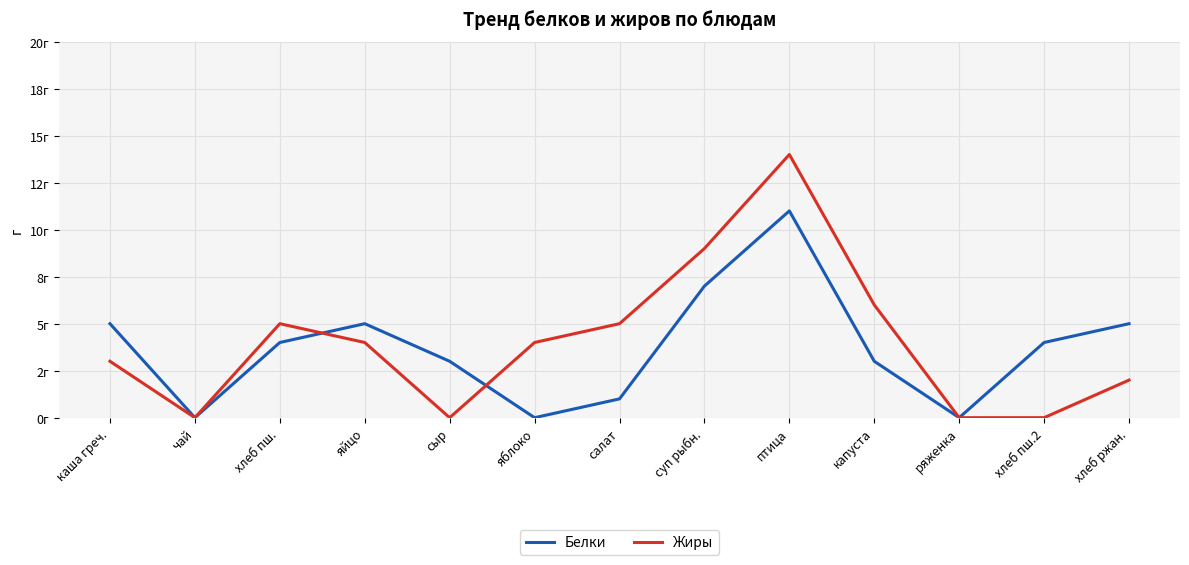

Is it true that Жиры equals 4 at каша греч.?

False